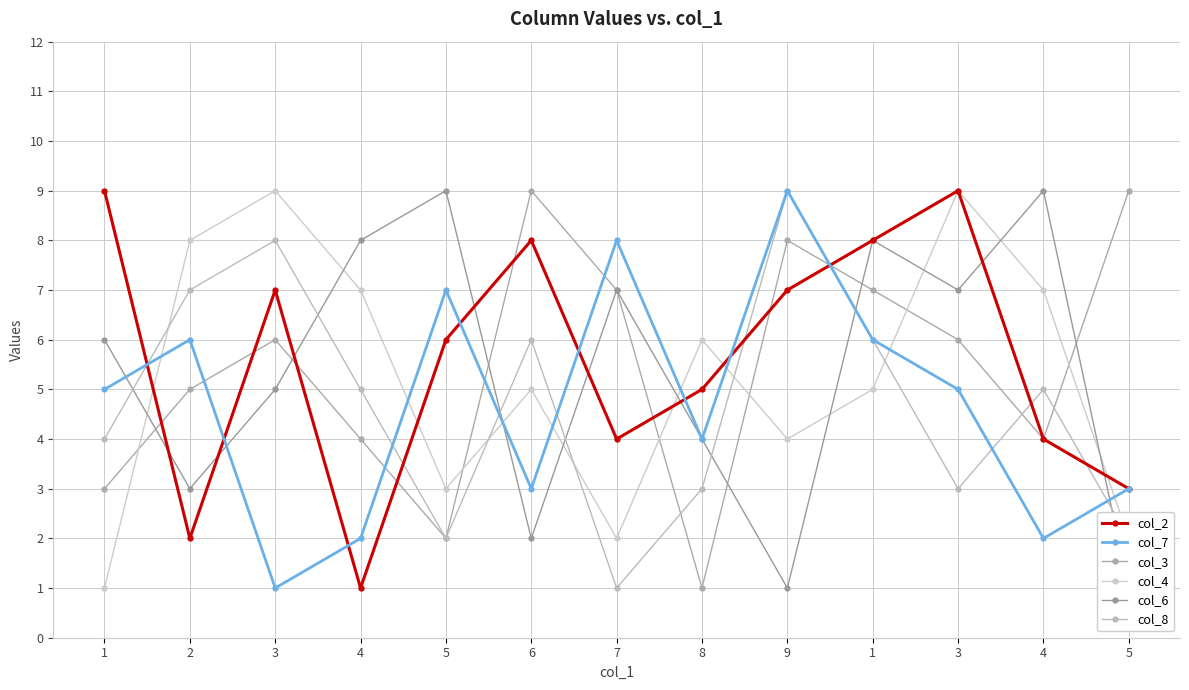

At which category is the sum across all series the highest?

1